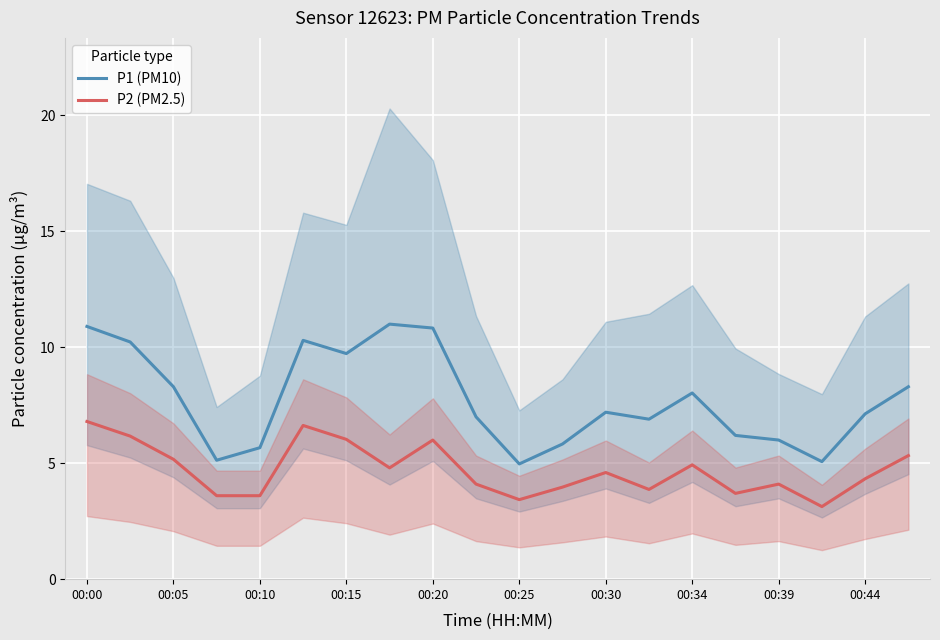

What is the maximum value shown in the chart?

11.0